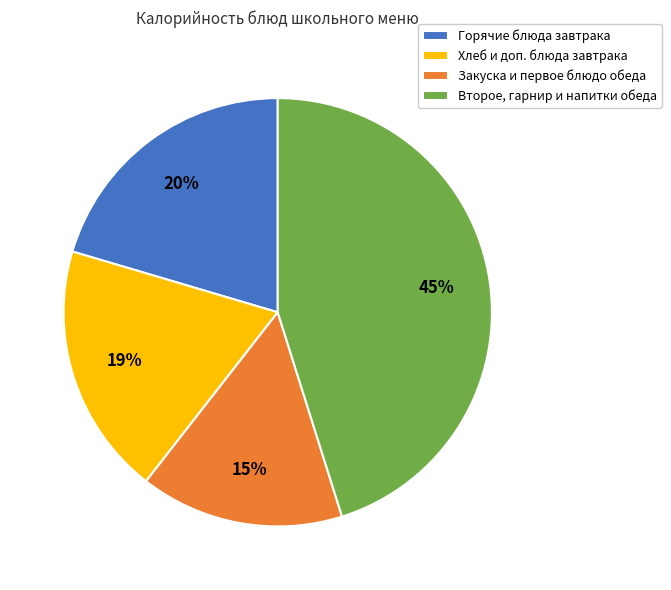

Is there any slice that represents more than half of the pie?

No